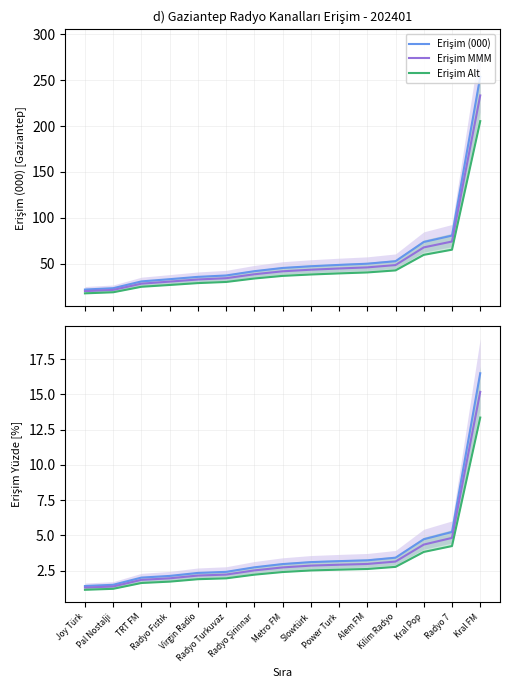

Which category has the lowest value across all series?

Joy Türk